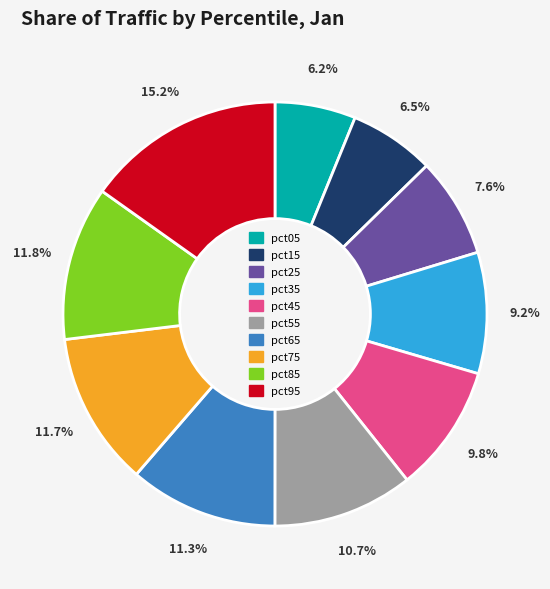

To the nearest percent, what is the average slice percentage?

10%